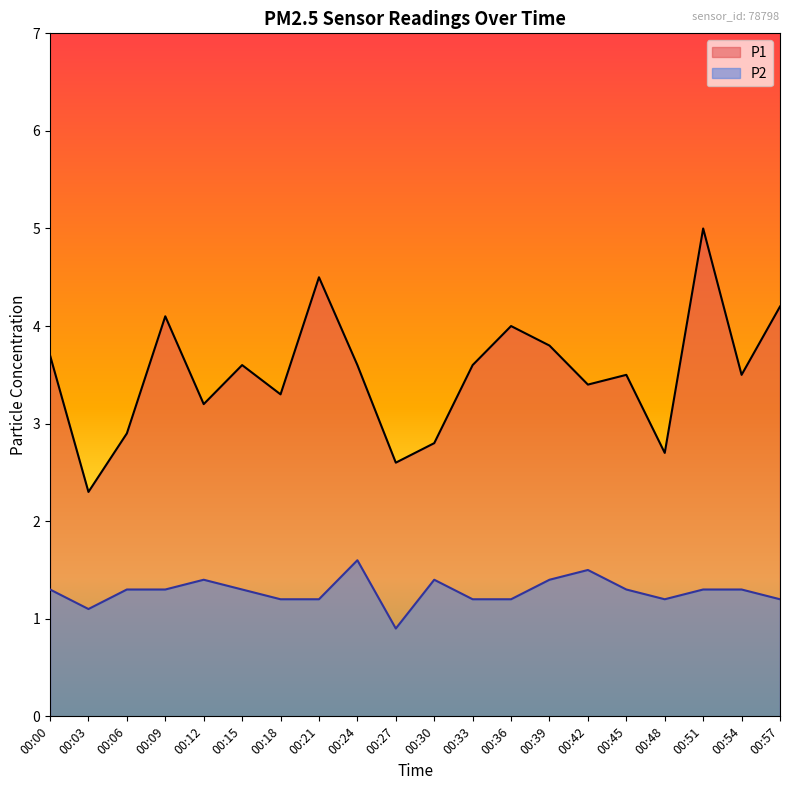

At which label does P2 reach its peak?

00:24